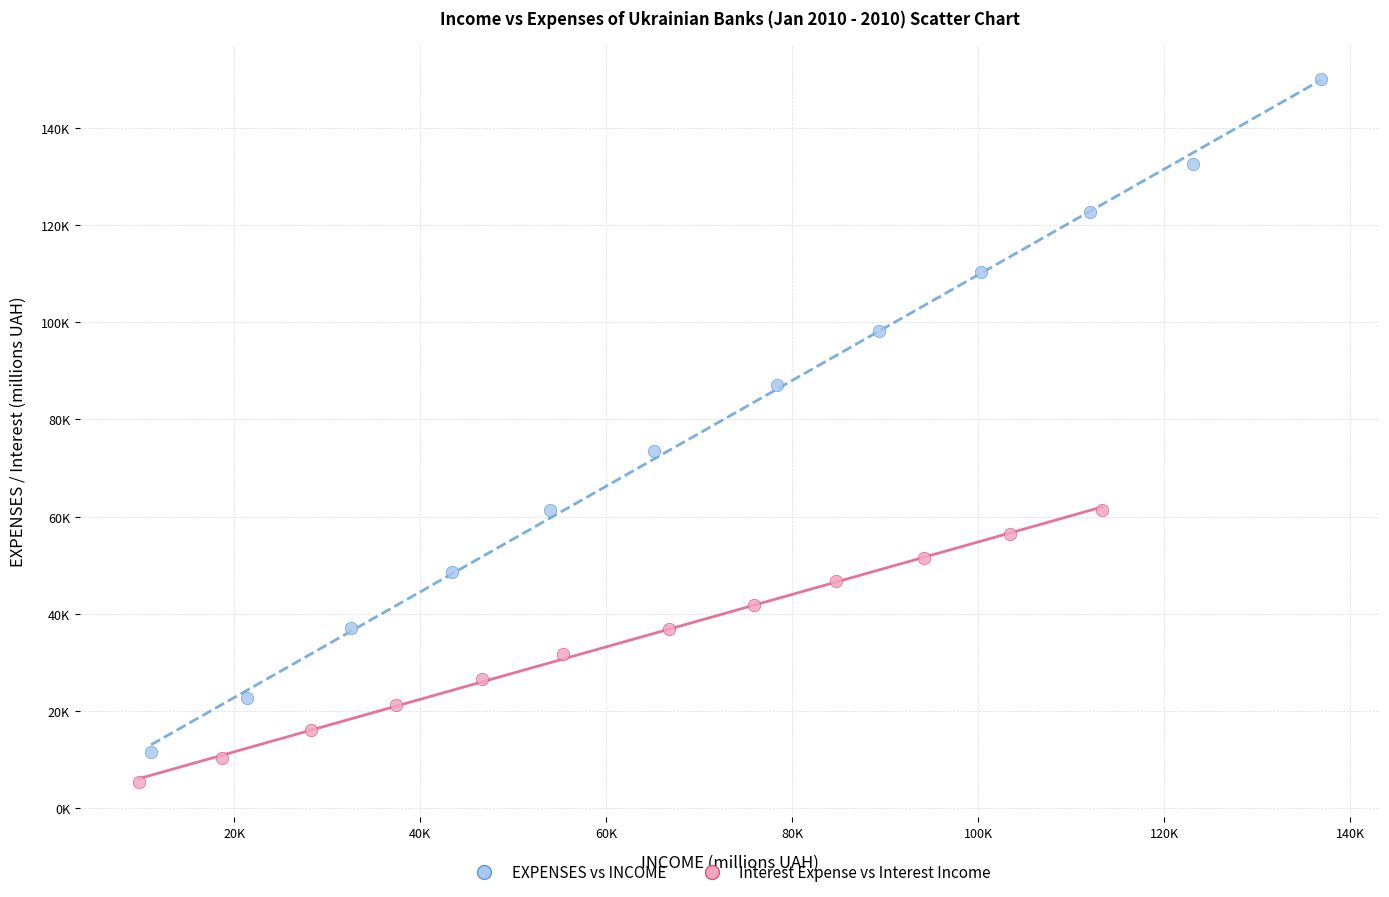

What are all the series names shown in the legend?

EXPENSES vs INCOME, Interest Expense vs Interest Income